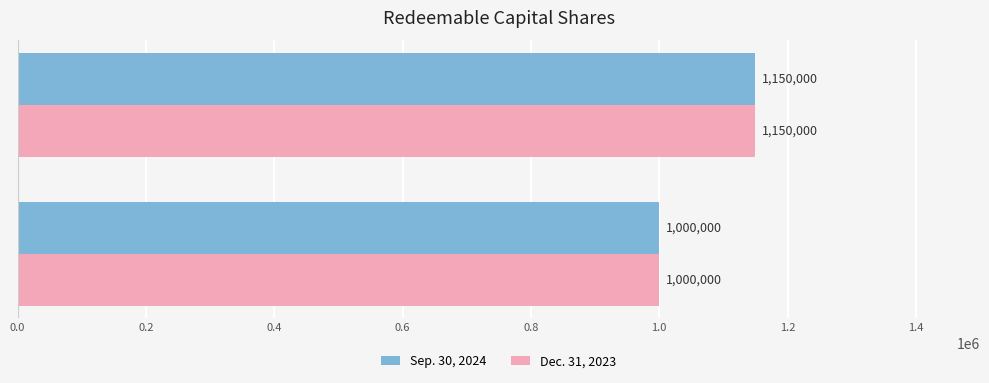

At which category is the sum across all series the highest?

Shares Outstanding